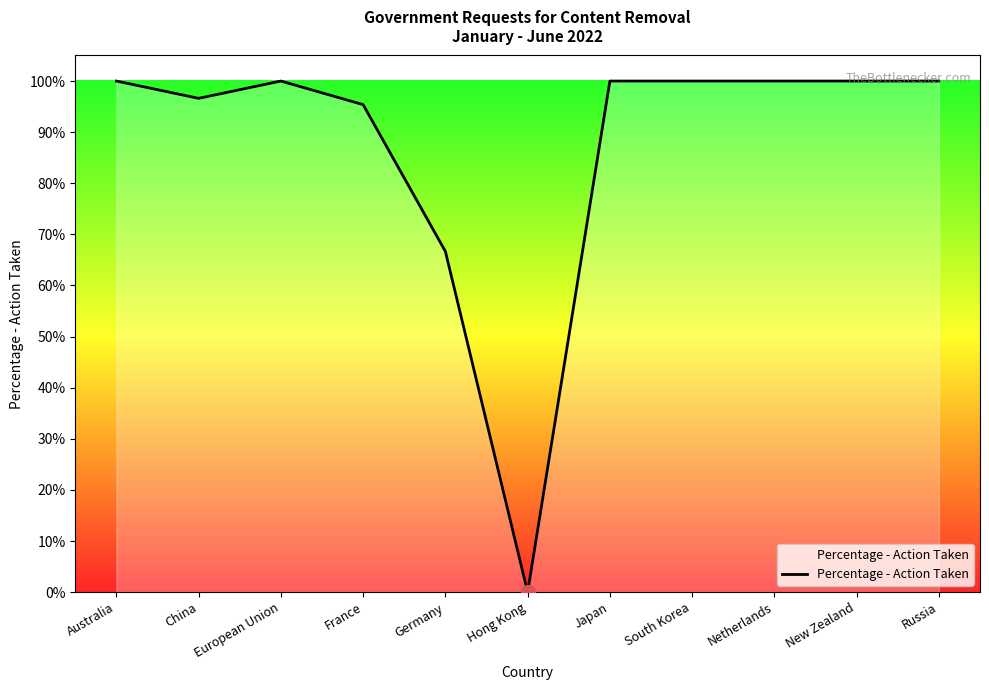

What position from the left is European Union?

3